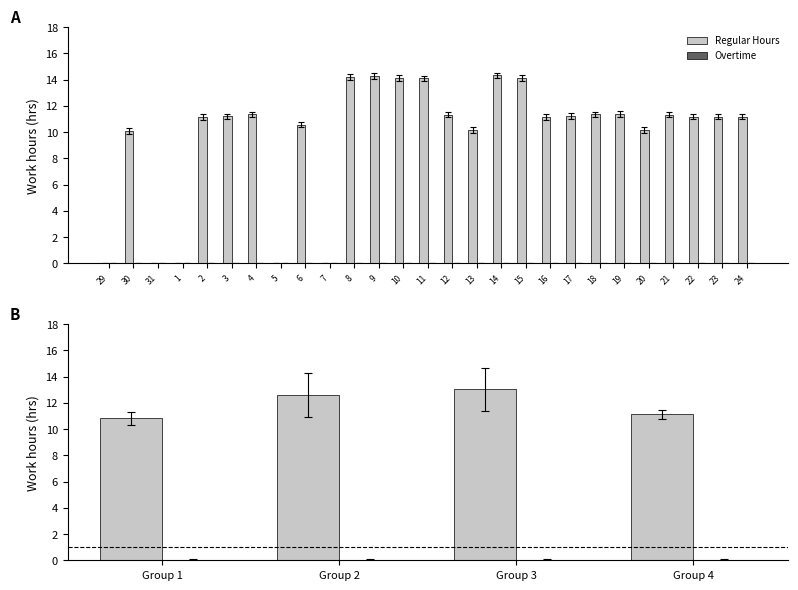

The Overtime series shows 0.0 at Group 3. True or false?

True